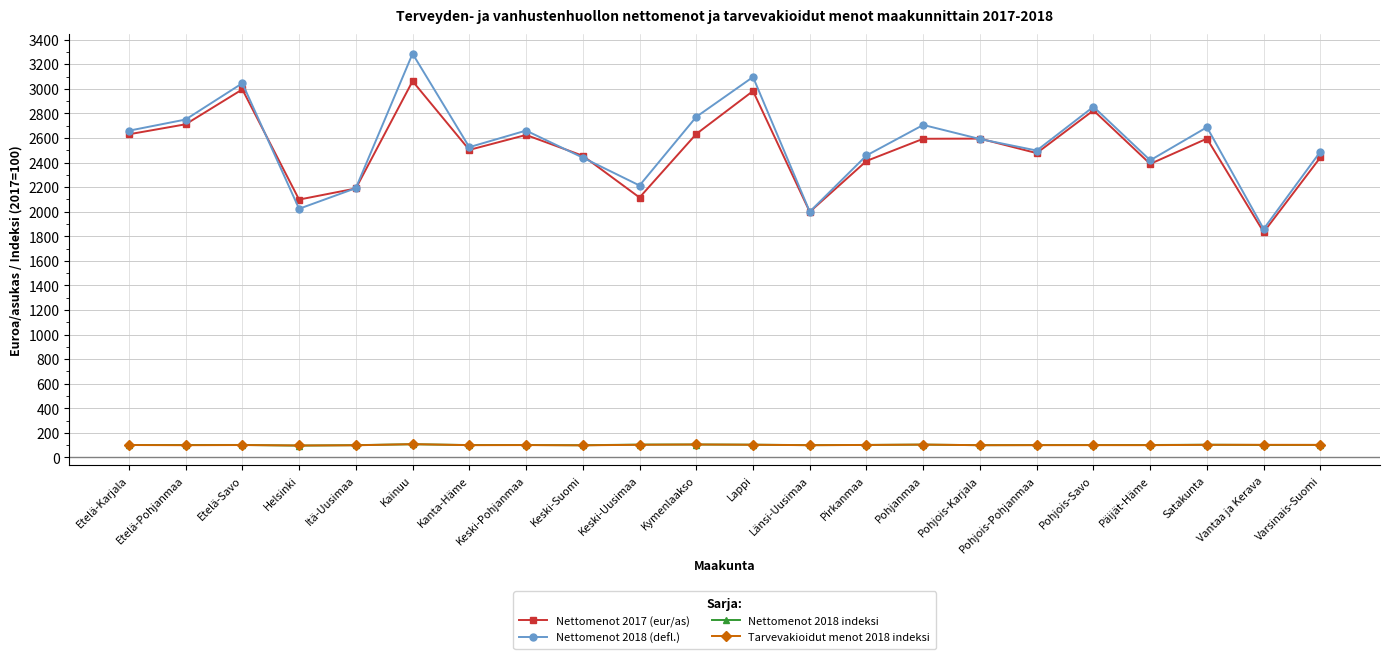

What is the total value across all series at Etelä-Pohjanmaa?

5661.9